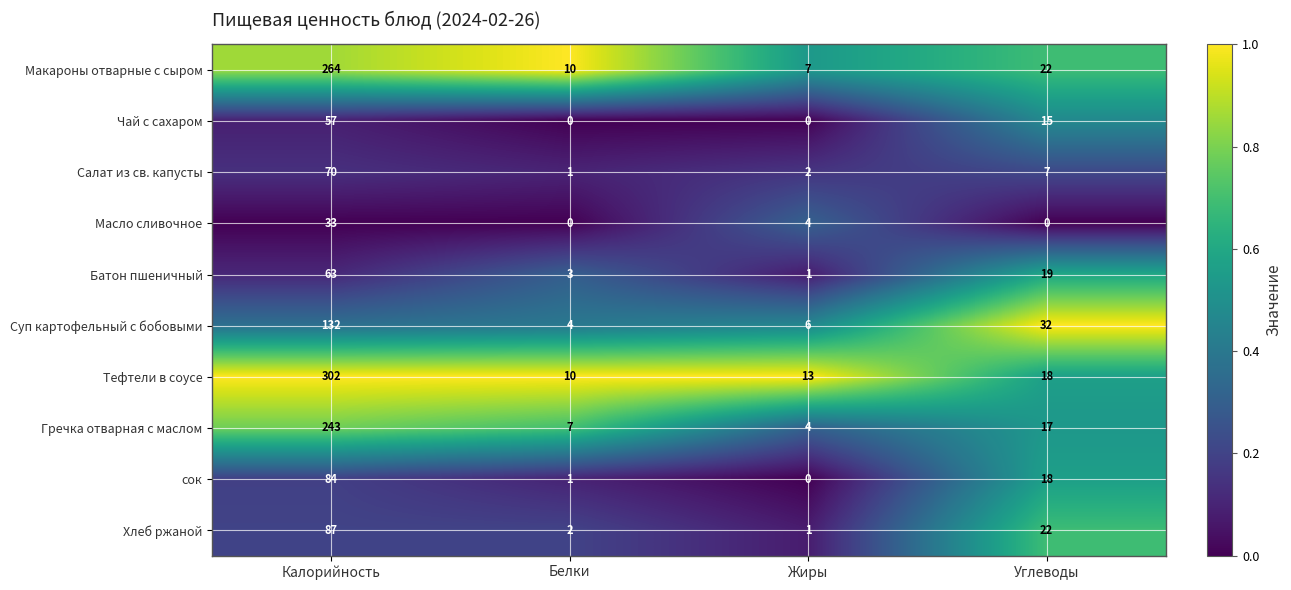

What is the difference between the second highest and minimum values in the Гречка отварная с маслом series?

13